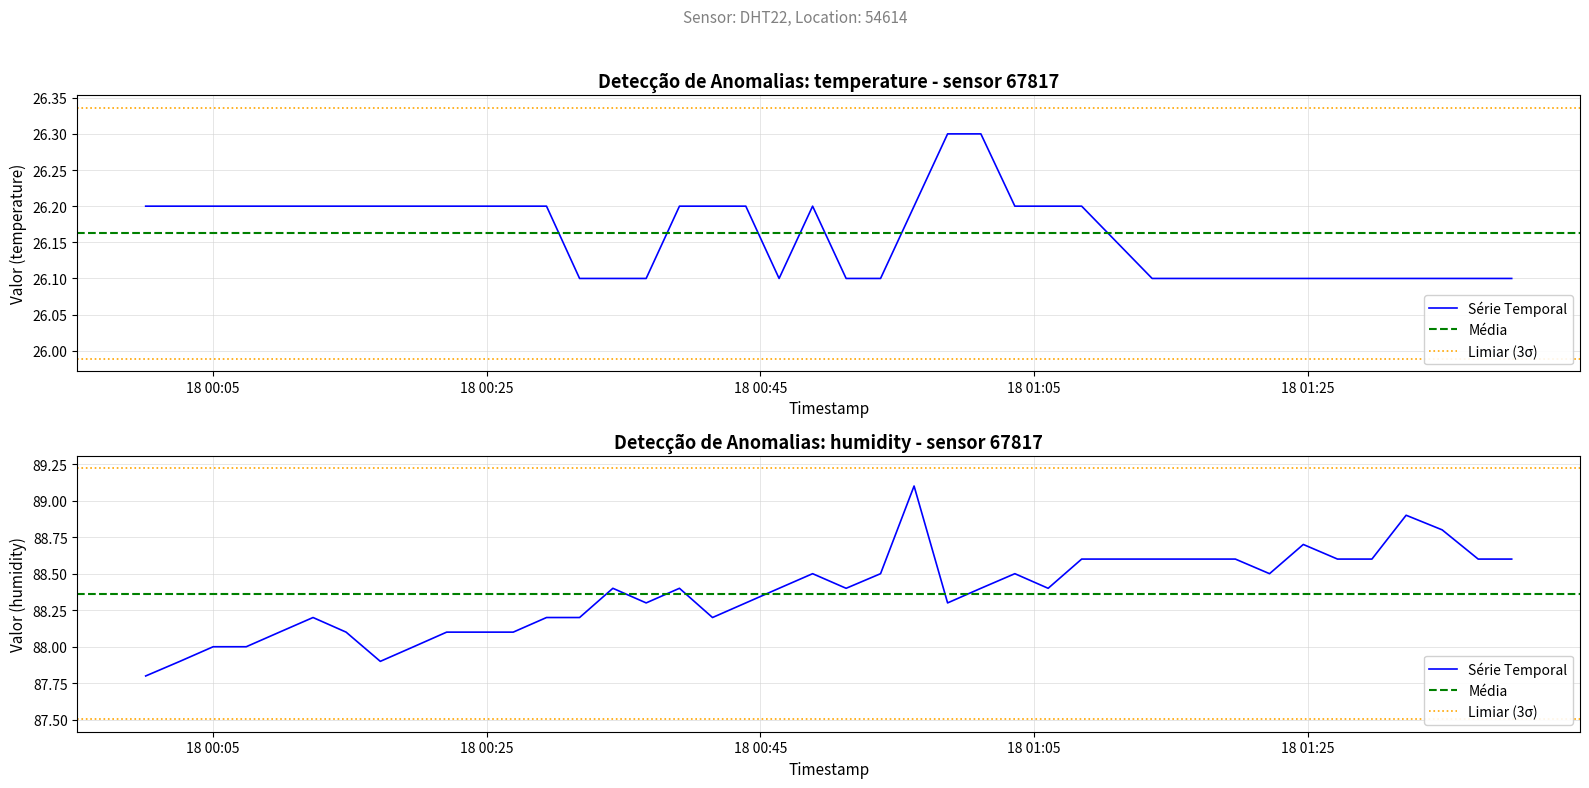

Which series reaches the minimum Y coordinate?

temperature